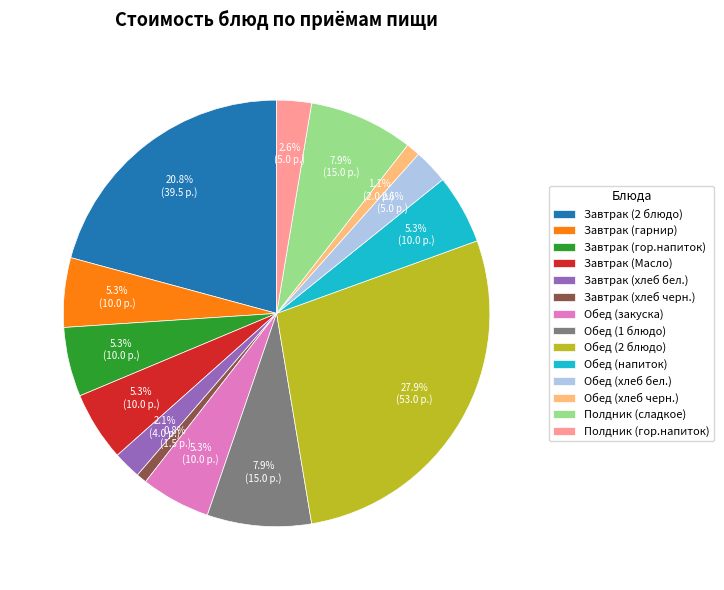

Combined, do Полдник (гор.напиток) and Обед (напиток) account for over 50%?

No